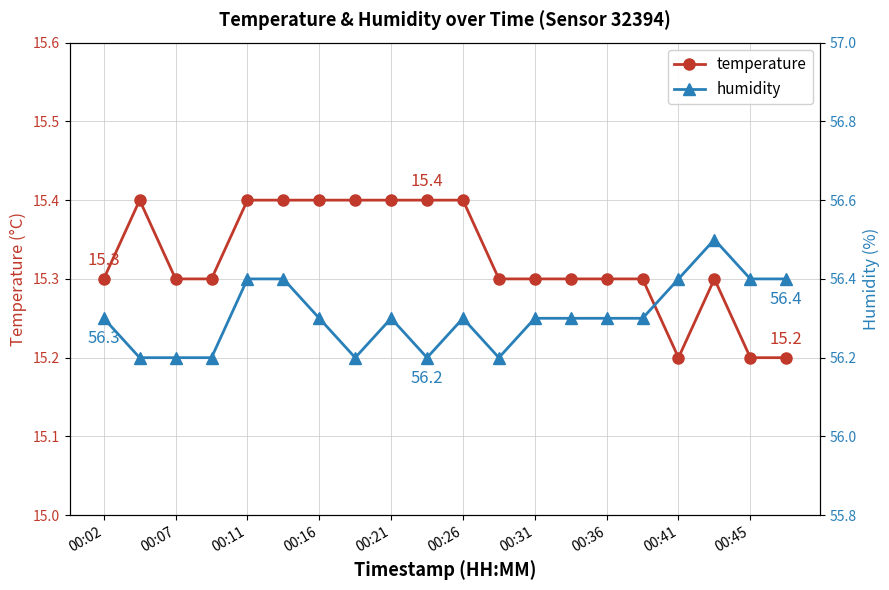

Reading right to left, list all the values displayed in this chart.

temperature: 15.2	15.2	15.3	15.2	15.3	15.3	15.3	15.3	15.3	15.4	15.4	15.4	15.4	15.4	15.4	15.4	15.3	15.3	15.4	15.3
humidity: 56.4	56.4	56.5	56.4	56.3	56.3	56.3	56.3	56.2	56.3	56.2	56.3	56.2	56.3	56.4	56.4	56.2	56.2	56.2	56.3